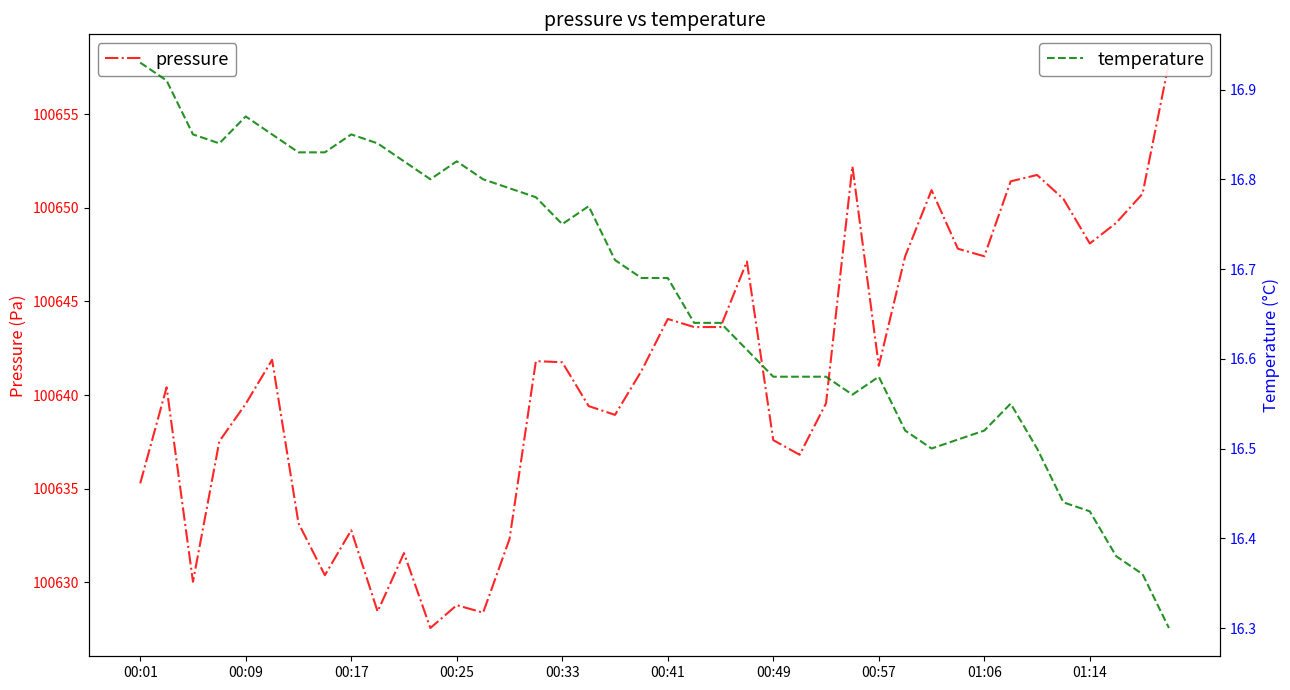

The value of pressure at 00:09 is 100639.5. True or false?

True